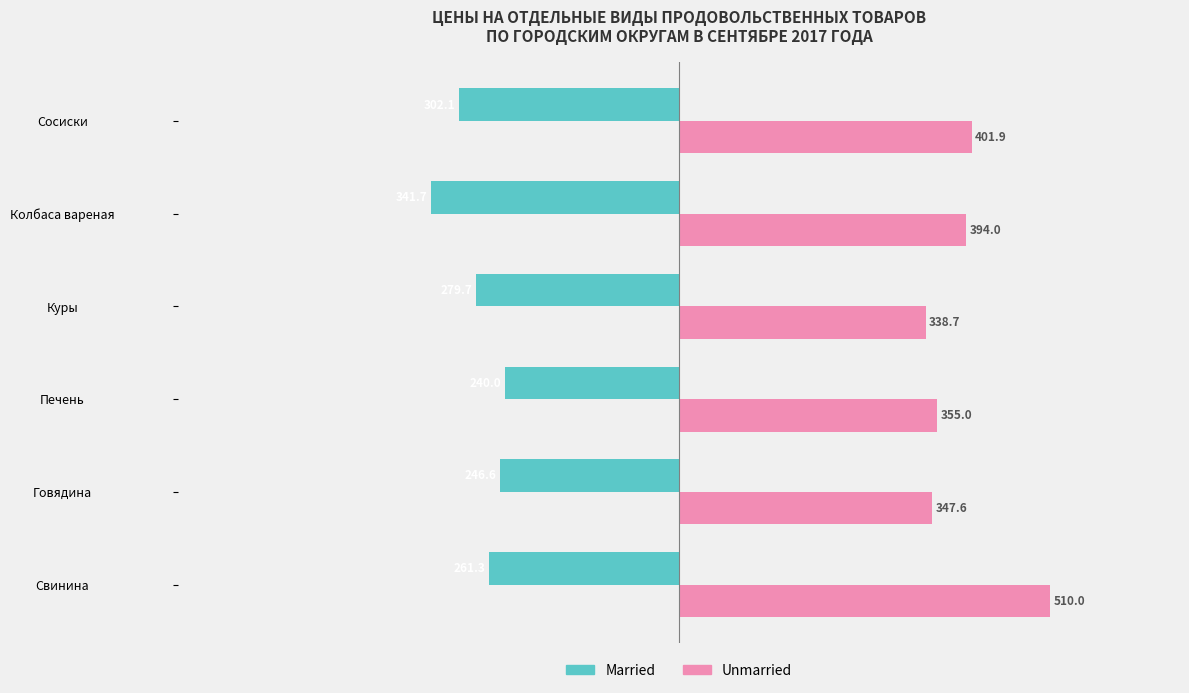

Which series has the largest total across all categories?

Unmarried